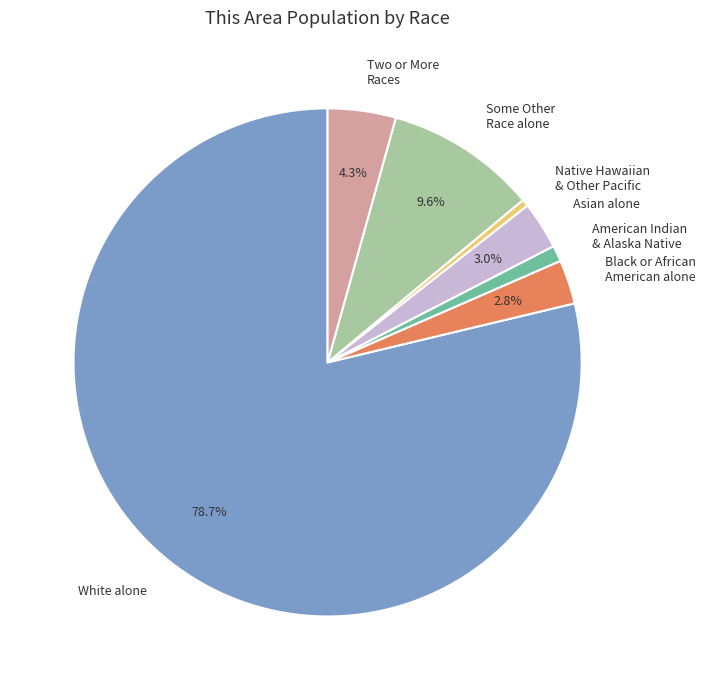

To the nearest percent, what percentage of the pie is Asian alone?

3%